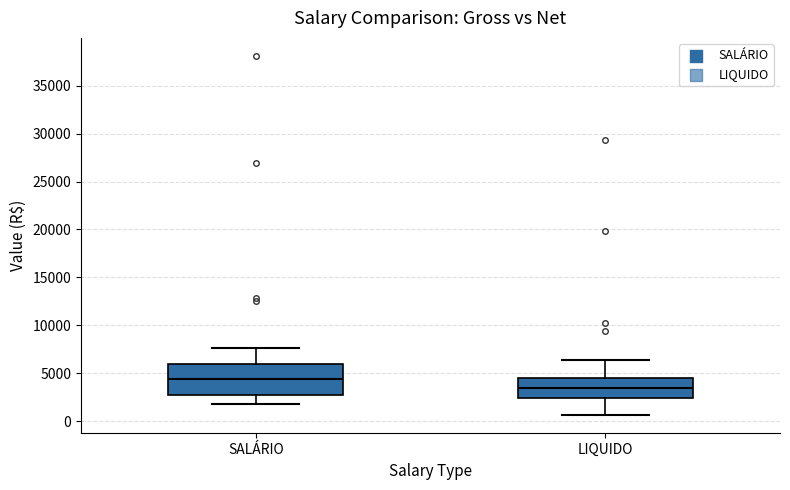

Comparing the boxes themselves (not the whiskers), which one is the tallest?

SALÁRIO